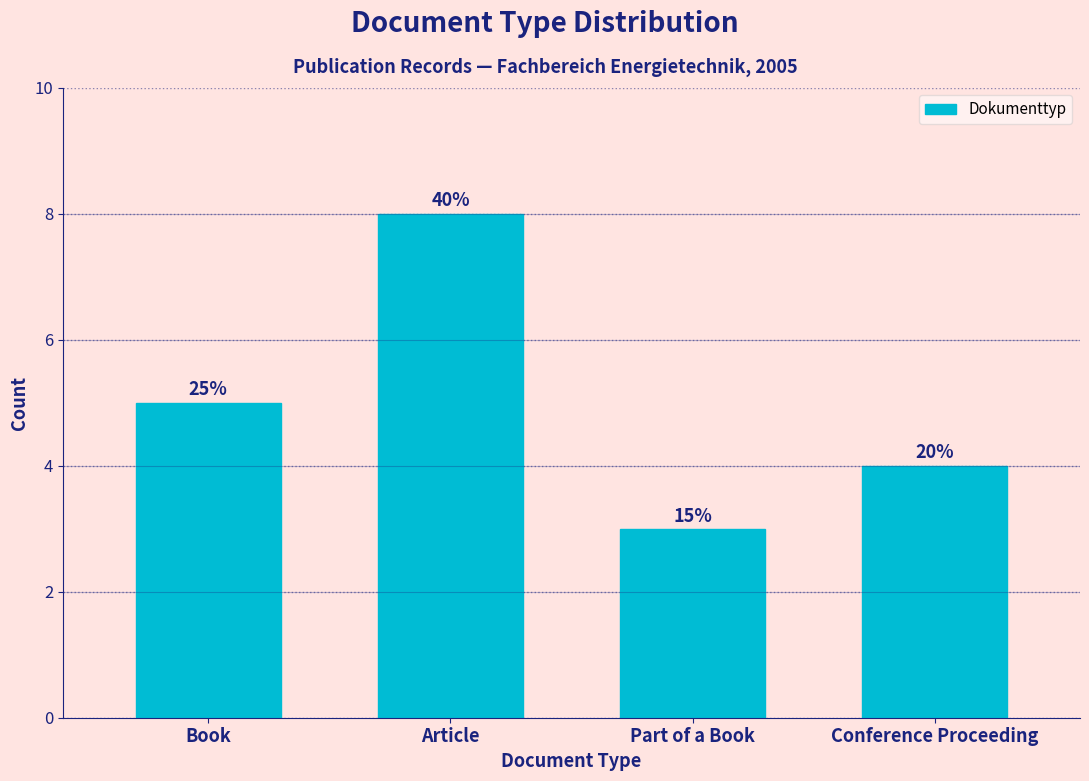

Does the chart contain any negative values?

No